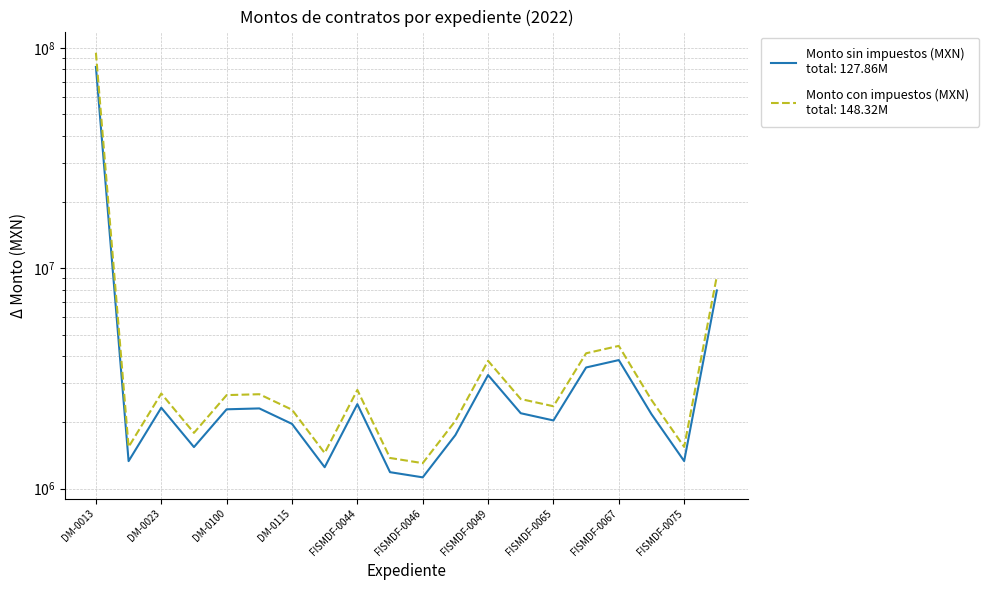

At which label does Monto sin impuestos (MXN) reach its minimum?

FISMDF-0046